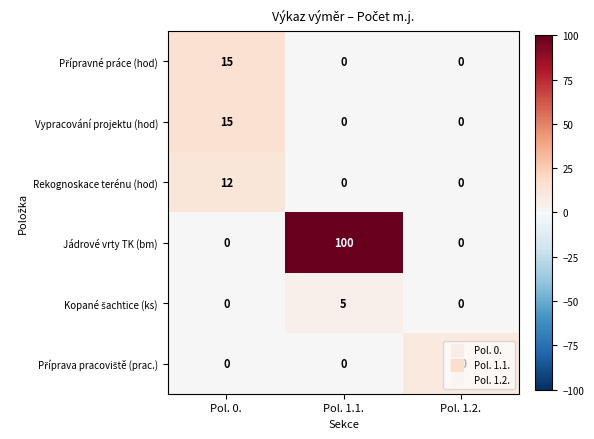

What is the highest value of the Rekognoskace terénu (hod) series?

12